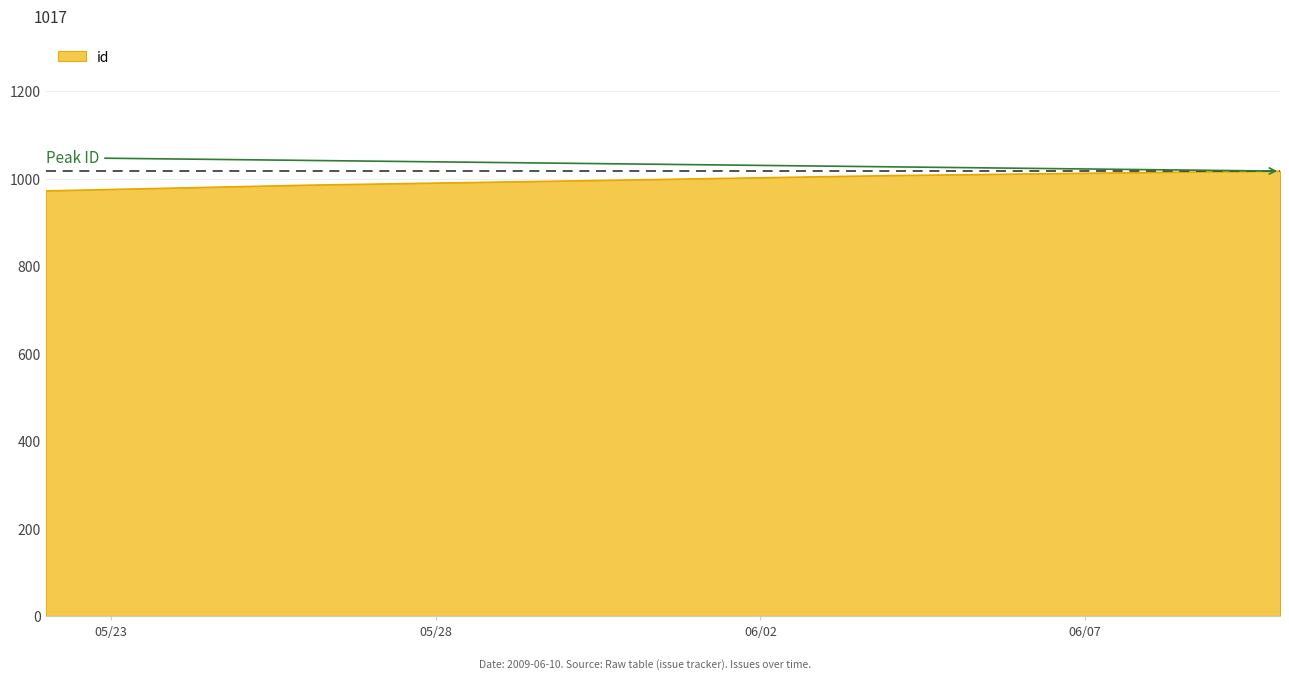

What is the minimum value shown in the chart?

972